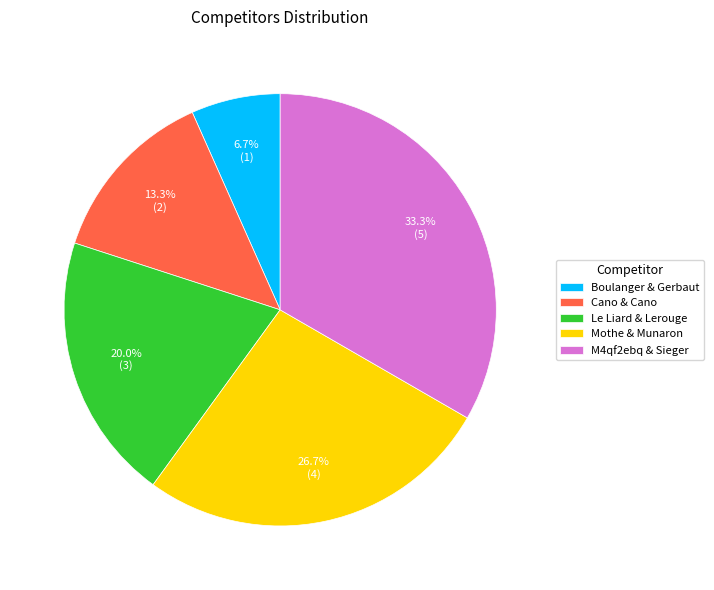

Between Cano & Cano and M4qf2ebq & Sieger, which is larger?

M4qf2ebq & Sieger